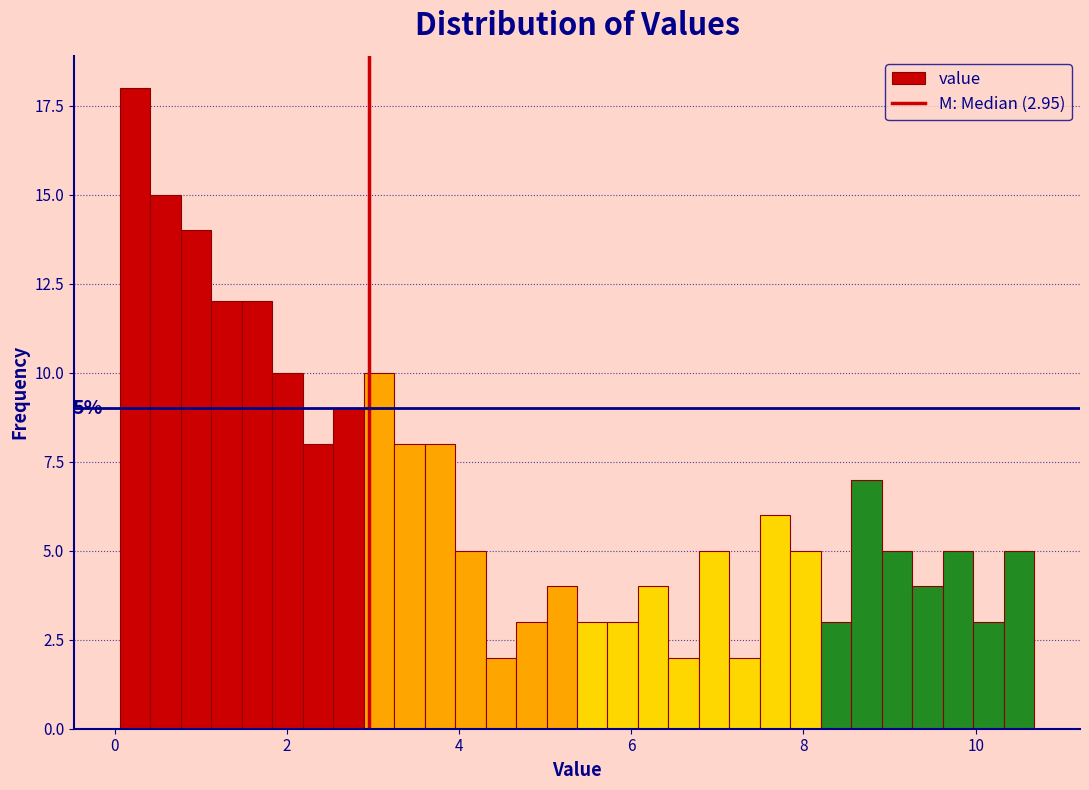

Around what value on the x-axis is the tallest bar? Give the approximate position of its centre, as read against the axis.

0.2